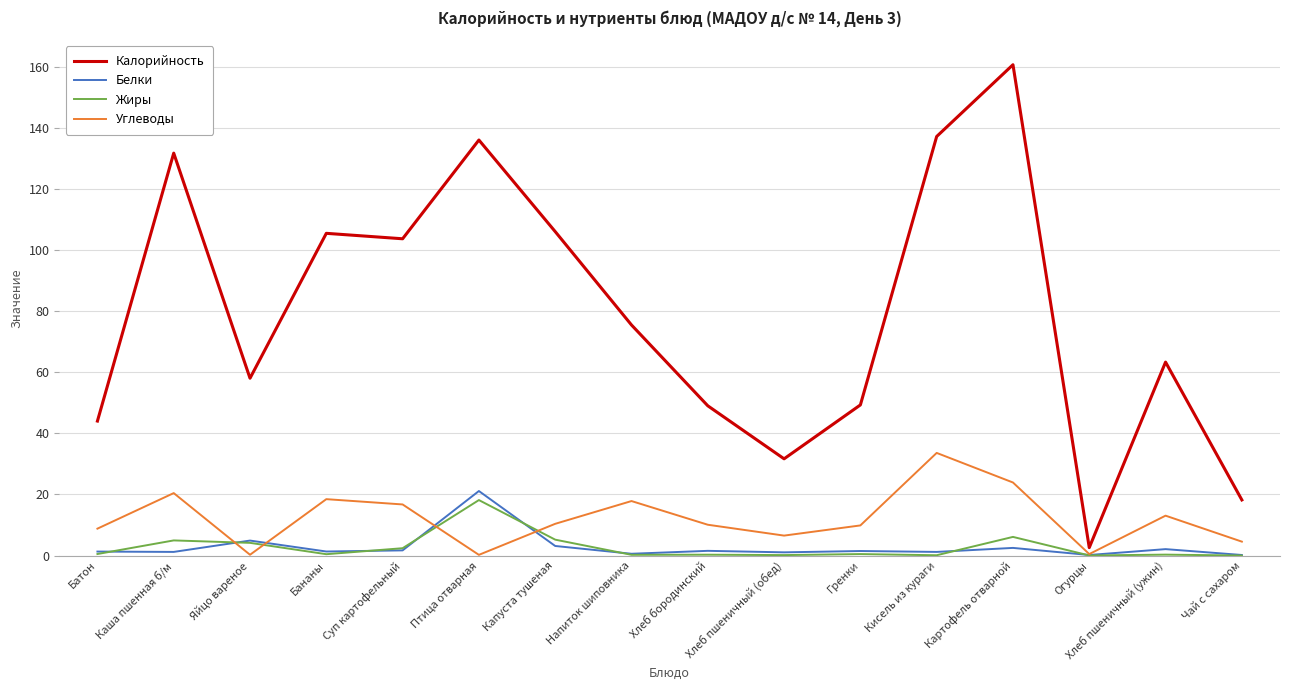

What is the total value across all series at Огурцы?

3.3